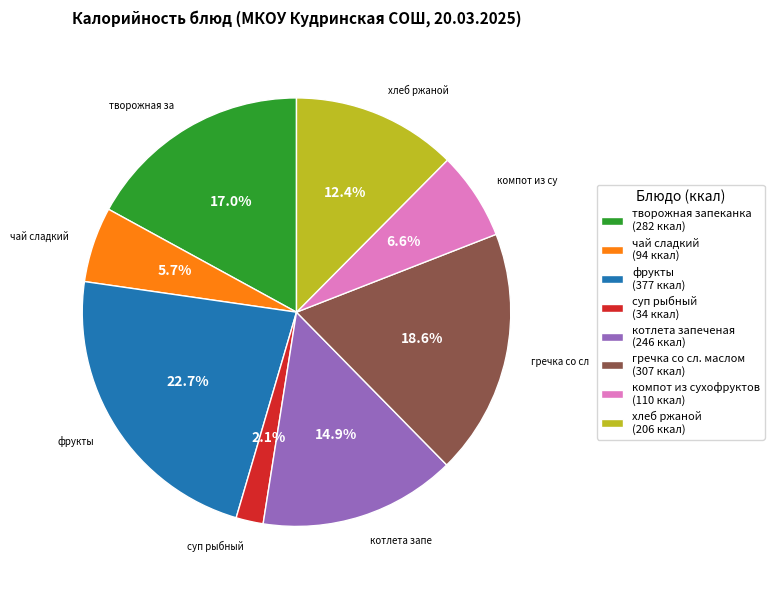

Rank the categories by value from highest to lowest.

фрукты, гречка со сл. маслом, творожная запеканка, котлета запеченая, хлеб ржаной, компот из сухофруктов, чай сладкий, суп рыбный